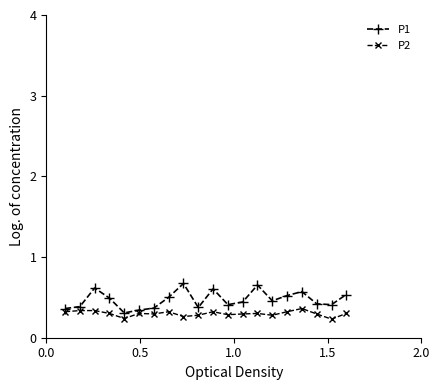

What is the value of the P2 point at the 5th from the left?

0.2